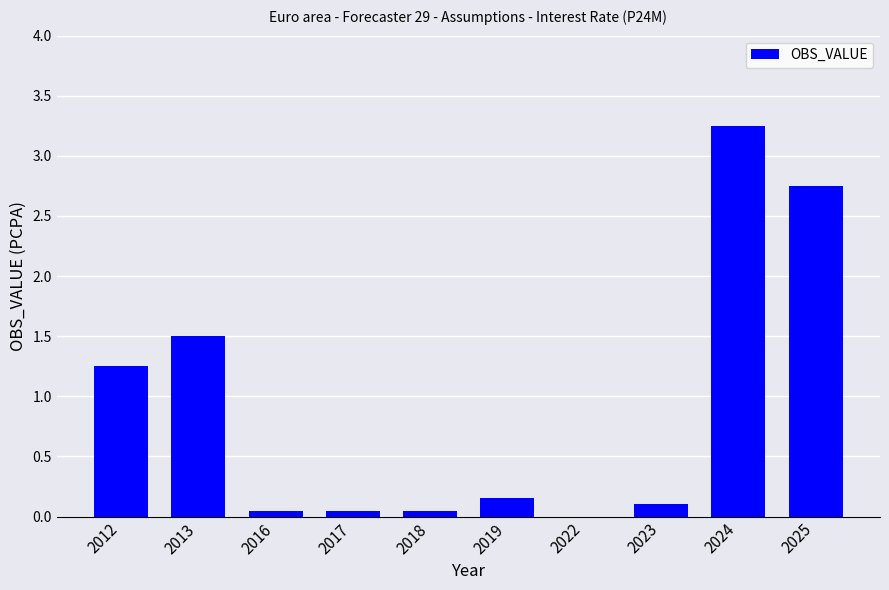

What is the sum of all values?

9.2